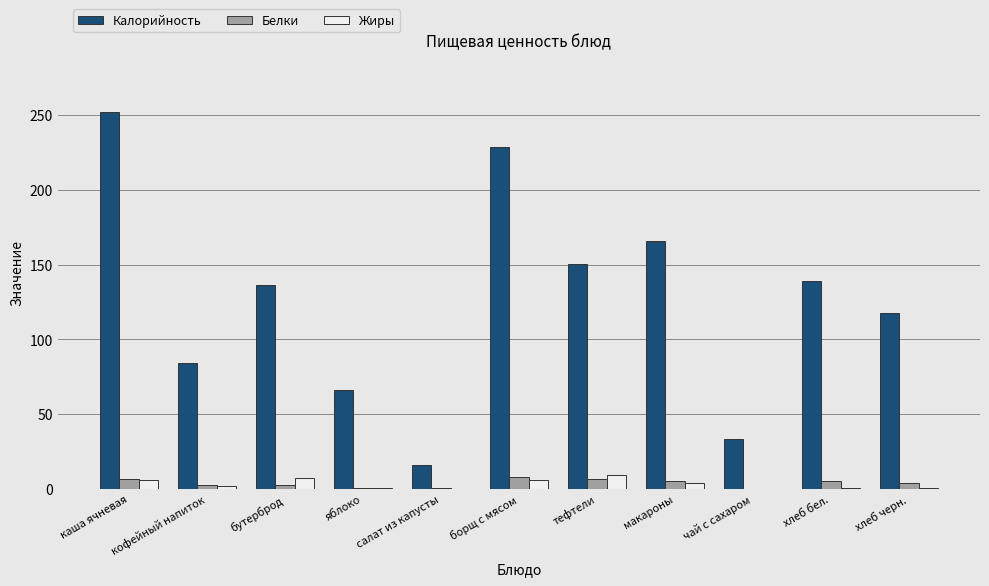

What is the maximum value shown in the chart?

252.0